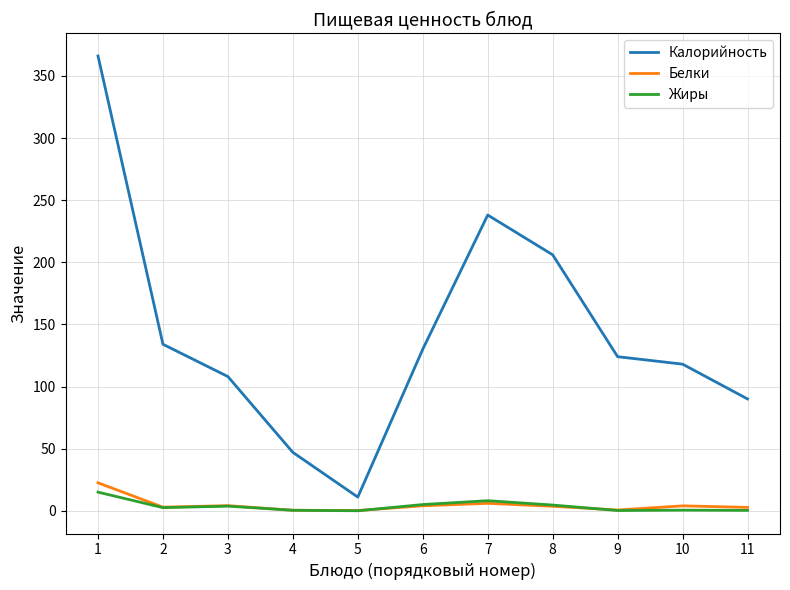

Which label corresponds to the largest value in the chart?

1